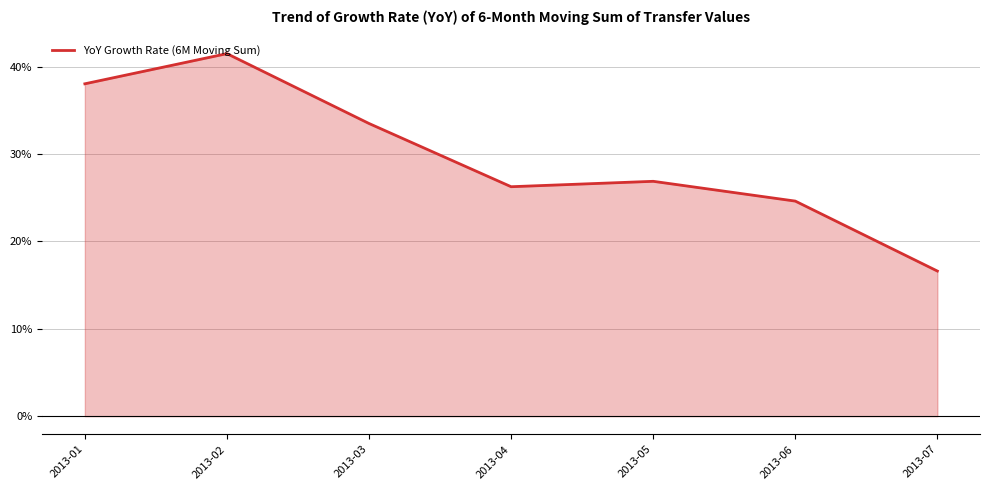

What is the difference between the maximum and second lowest values?

0.2